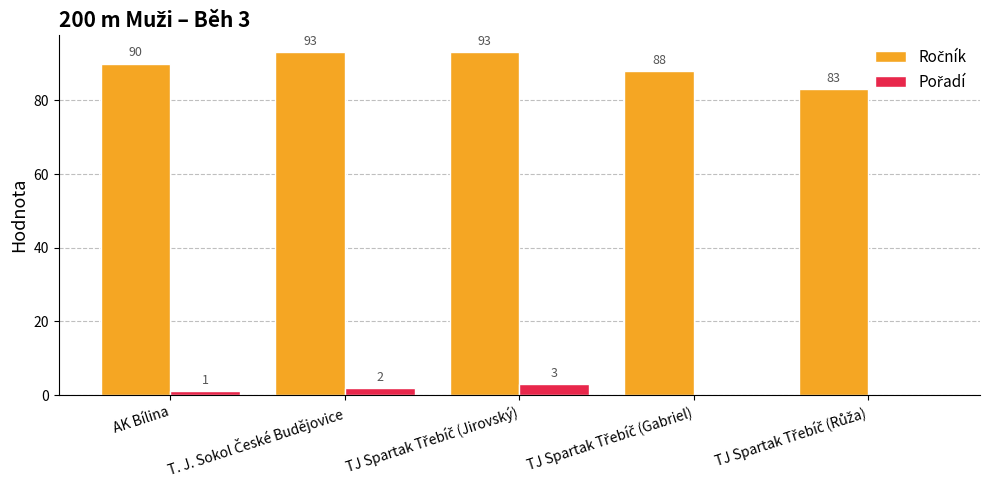

What is the greatest value displayed?

93